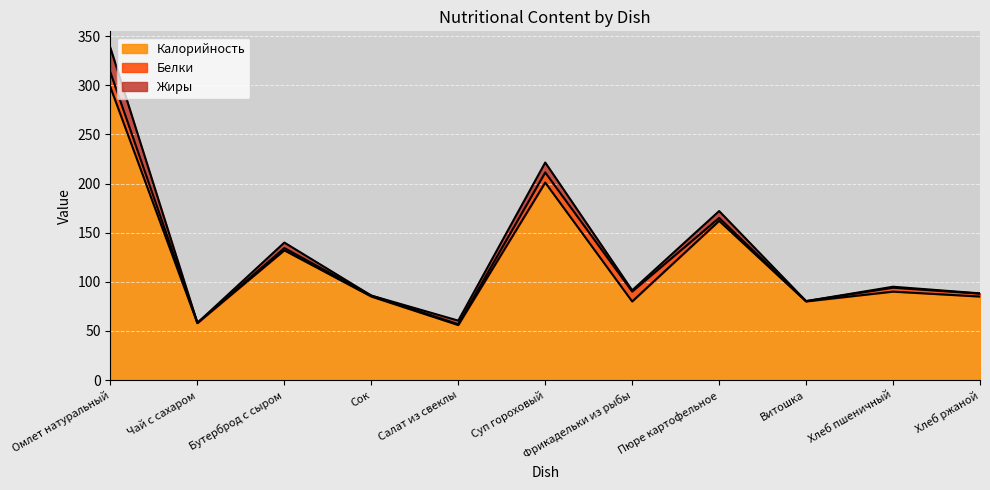

Which series has the largest total across all categories?

Калорийность